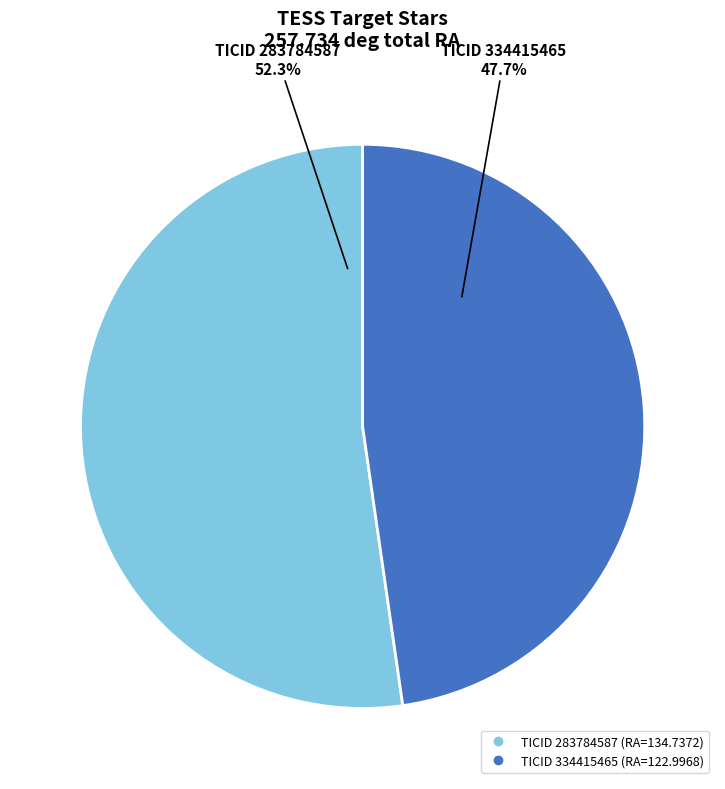

Does any single category account for the majority?

Yes